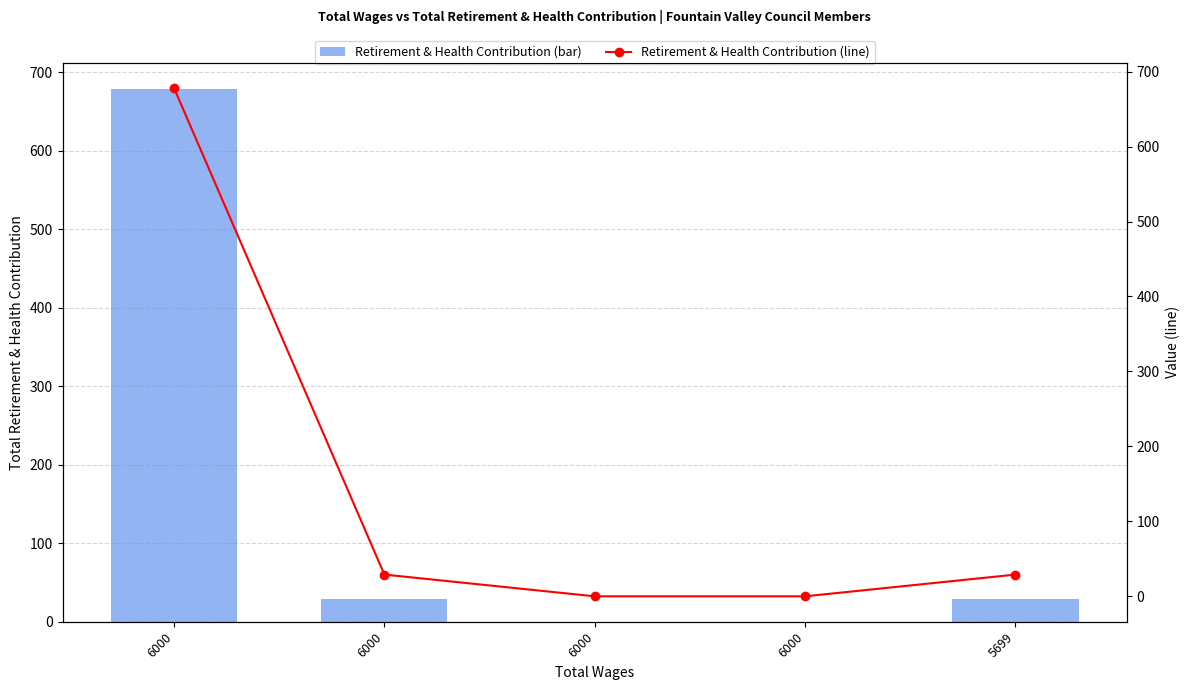

The value of Total Retirement & Health Contribution at 6000 is 678. True or false?

True